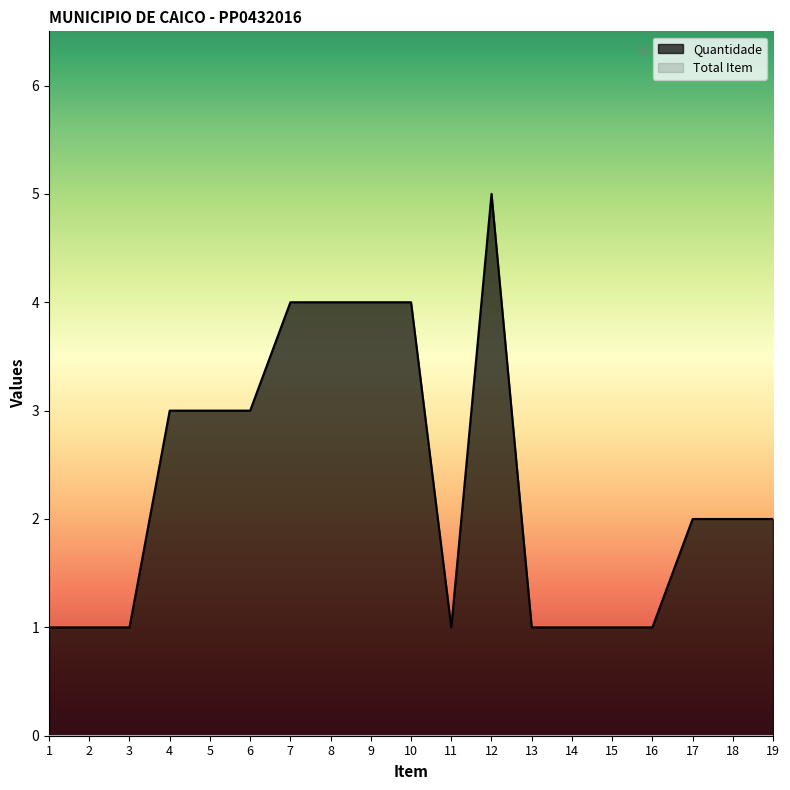

How many points are higher than both their immediate neighbors (excluding endpoints)?

1